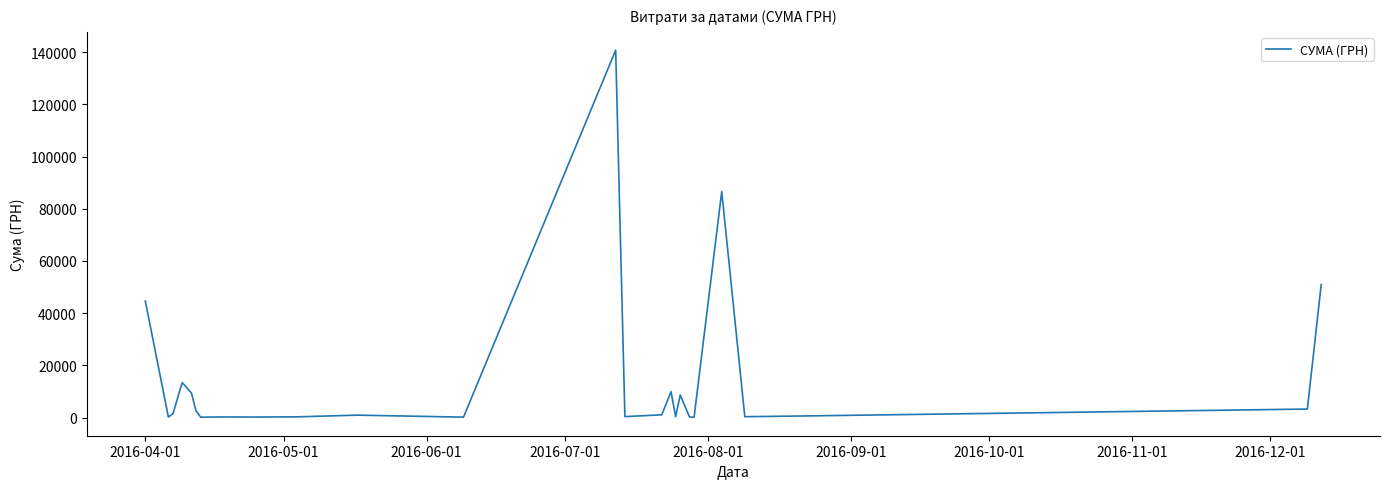

True or false: there are more than 0 points higher than both neighbors.

True